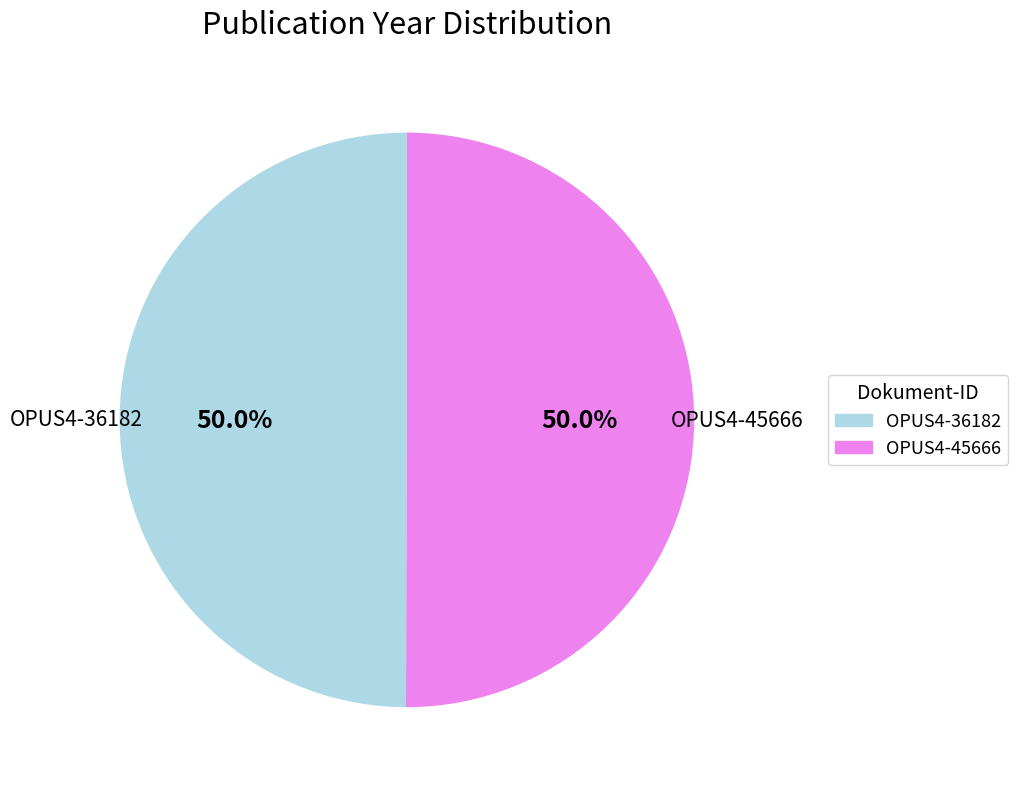

Approximately how many times larger is the value at OPUS4-45666 compared to OPUS4-36182?

1.0